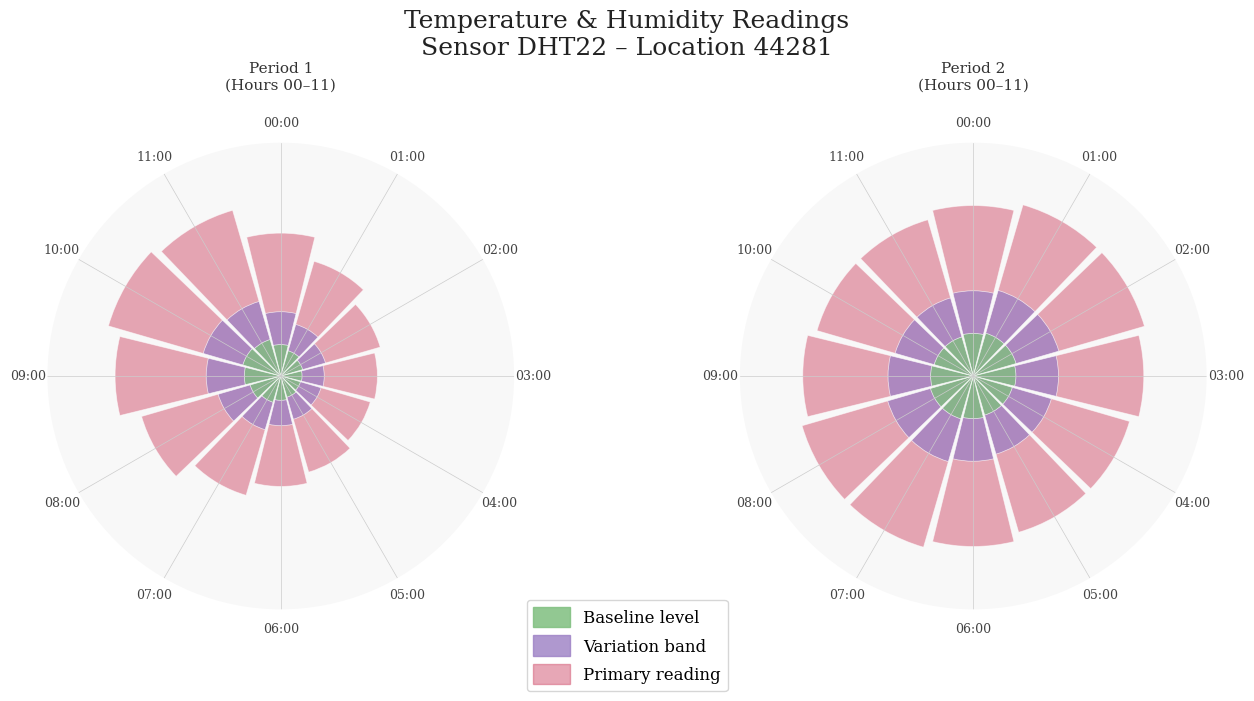

What is the difference between the maximum and minimum values in the Temperature (°C) series?

0.5